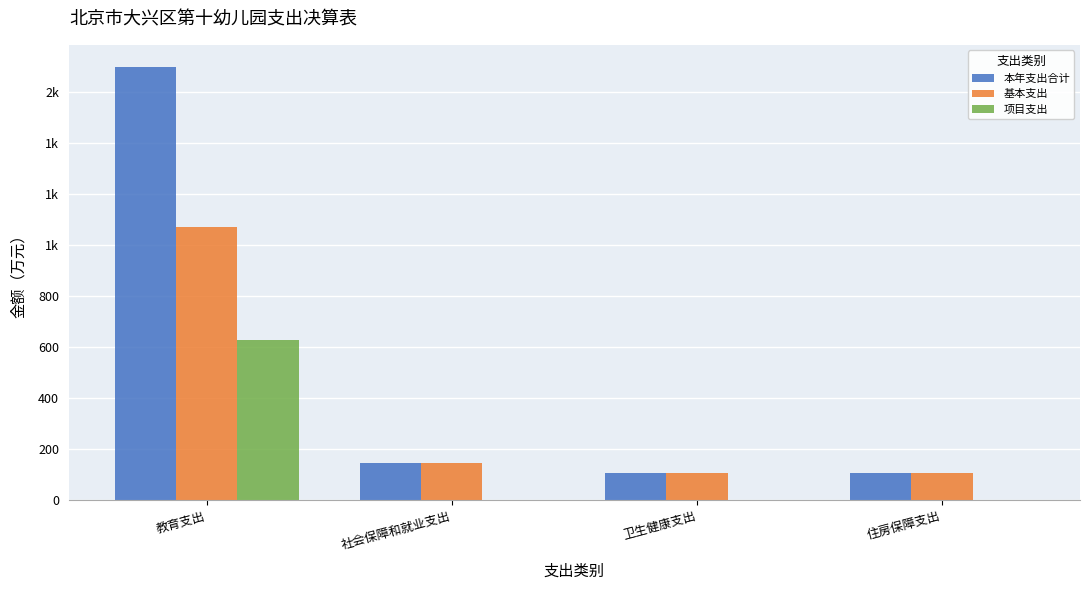

What is the maximum value for 本年支出合计?

1698.4